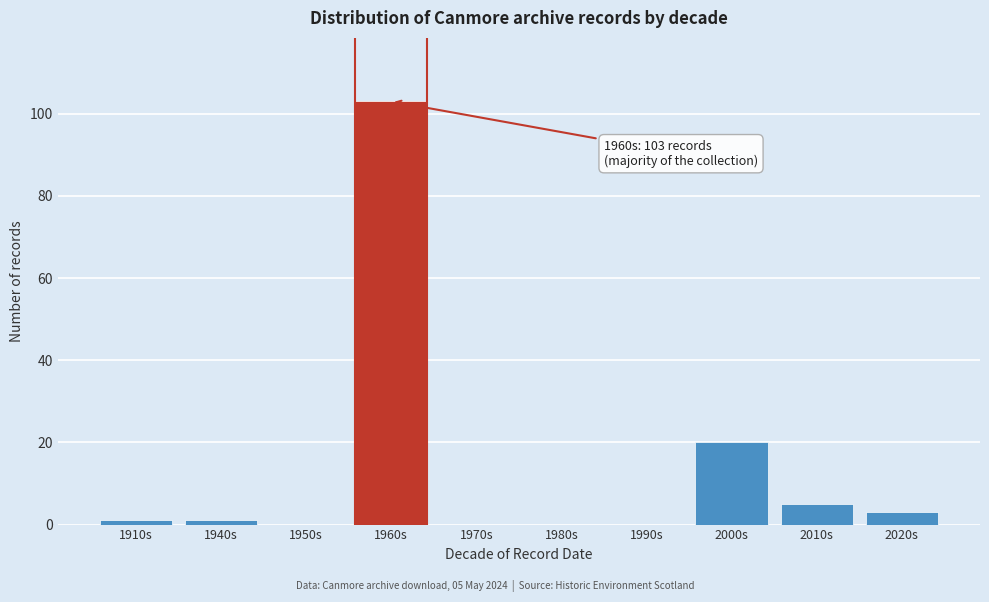

Reading left to right, transcribe all the data shown in this chart.

1910s=1	1940s=1	1950s=0	1960s=103	1970s=0	1980s=0	1990s=0	2000s=20	2010s=5	2020s=3